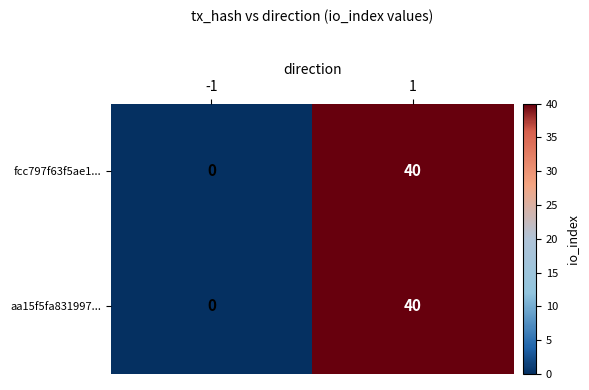

Reading left to right, list all the values displayed in this chart.

fcc797f63f5ae1...: 0	40
aa15f5fa831997...: 0	40